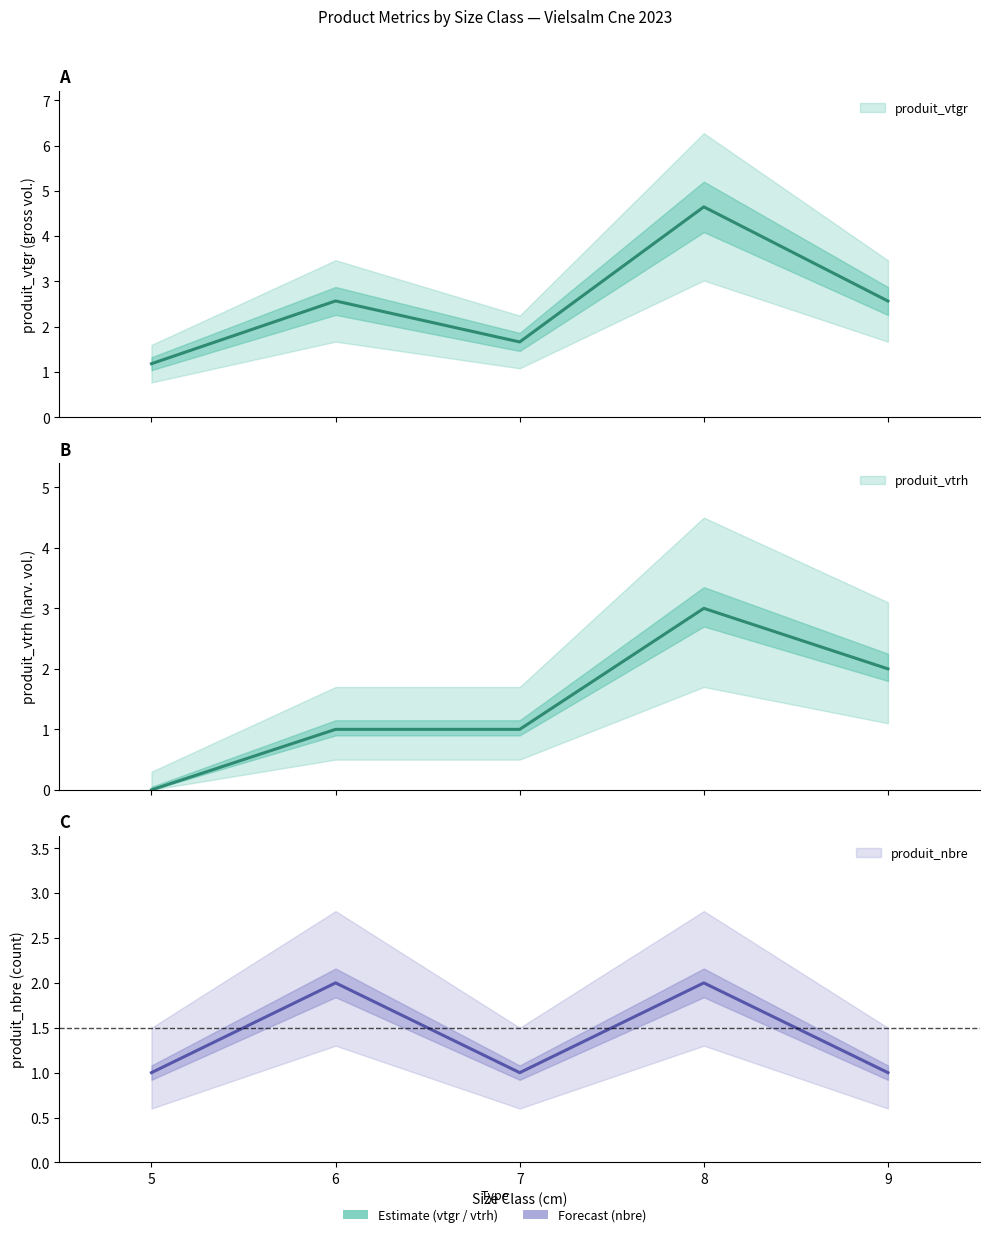

How many distinct data groups are displayed?

3